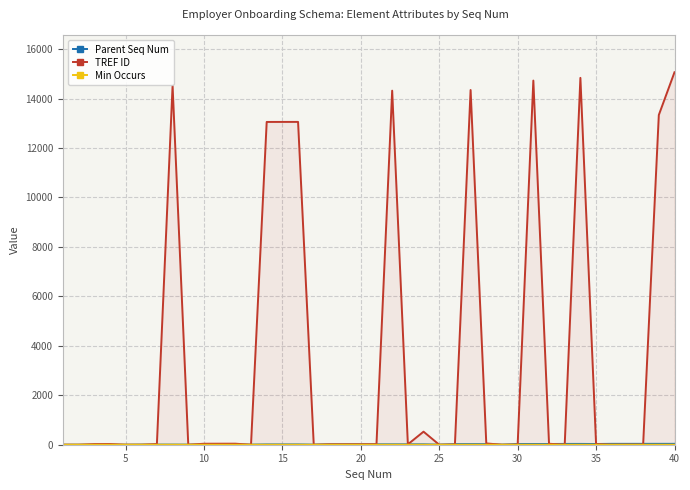

Which series has the largest total across all categories?

TREF ID